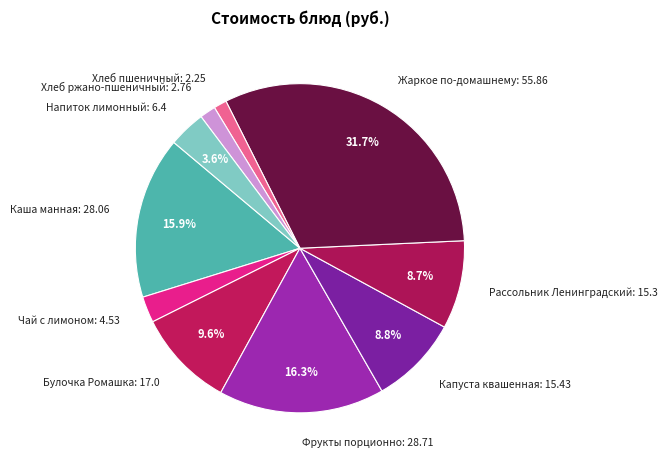

Approximately how many times larger is the value at Каша манная: 28.06 compared to Фрукты порционно: 28.71?

1.0